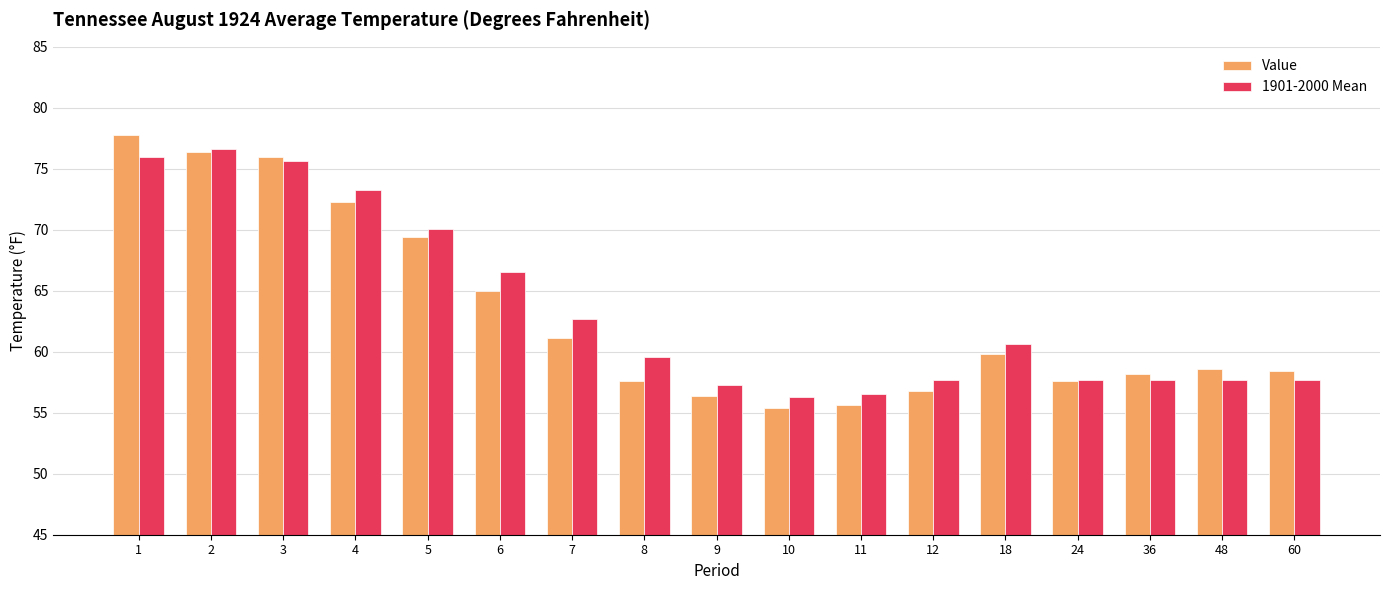

Is it true that 1901-2000 Mean equals 75.6 at 3?

True